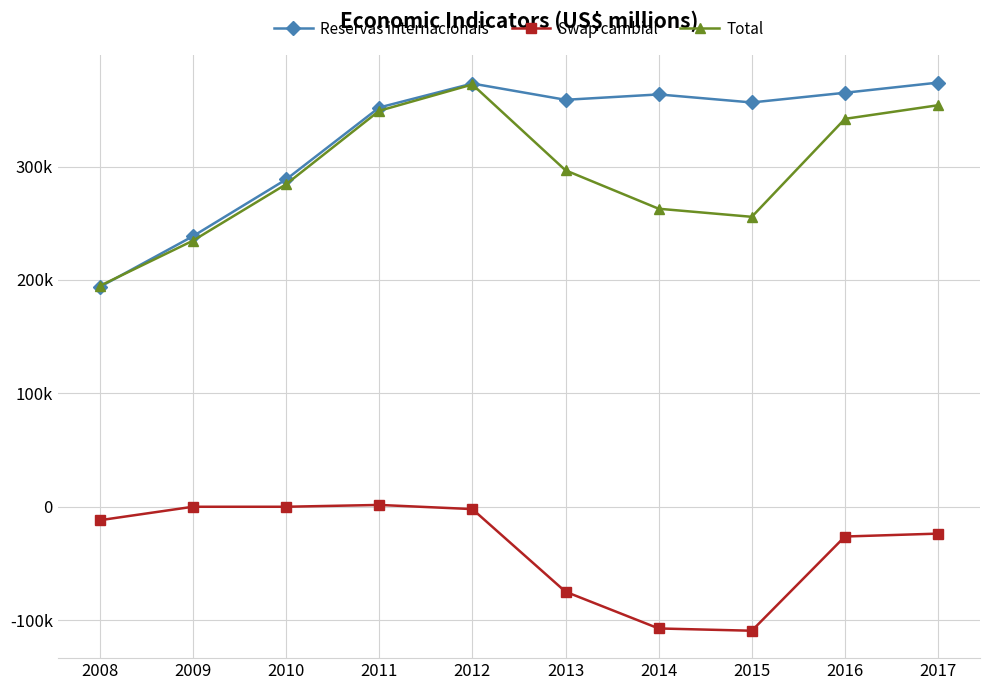

Is this an area chart (filled region under the line)?

No